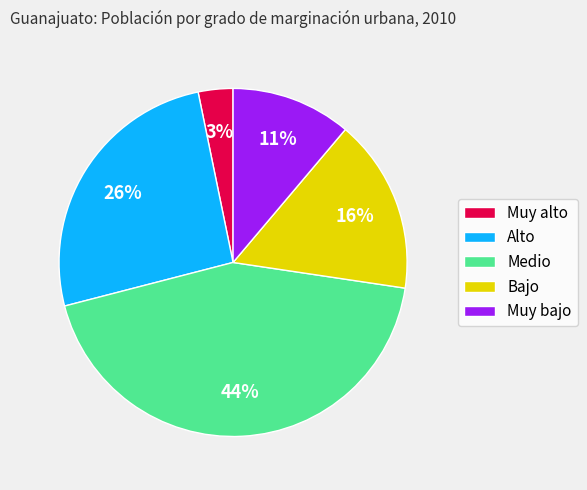

To the nearest percent, what is the difference between the Muy alto and Alto slice percentages?

23%